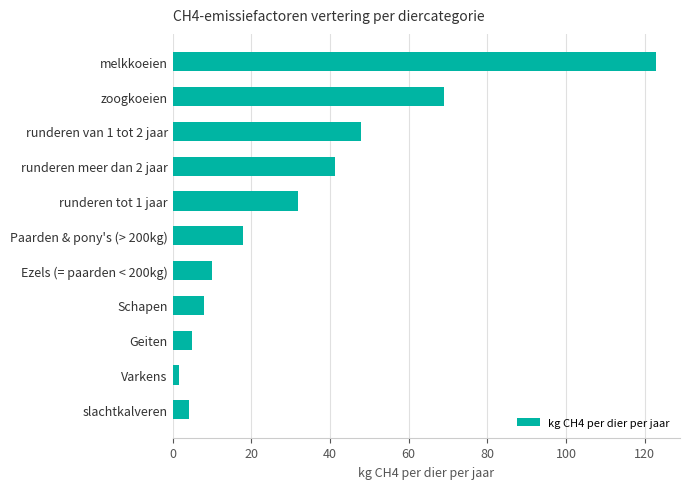

What is the label of the 2nd bar from the top?

zoogkoeien